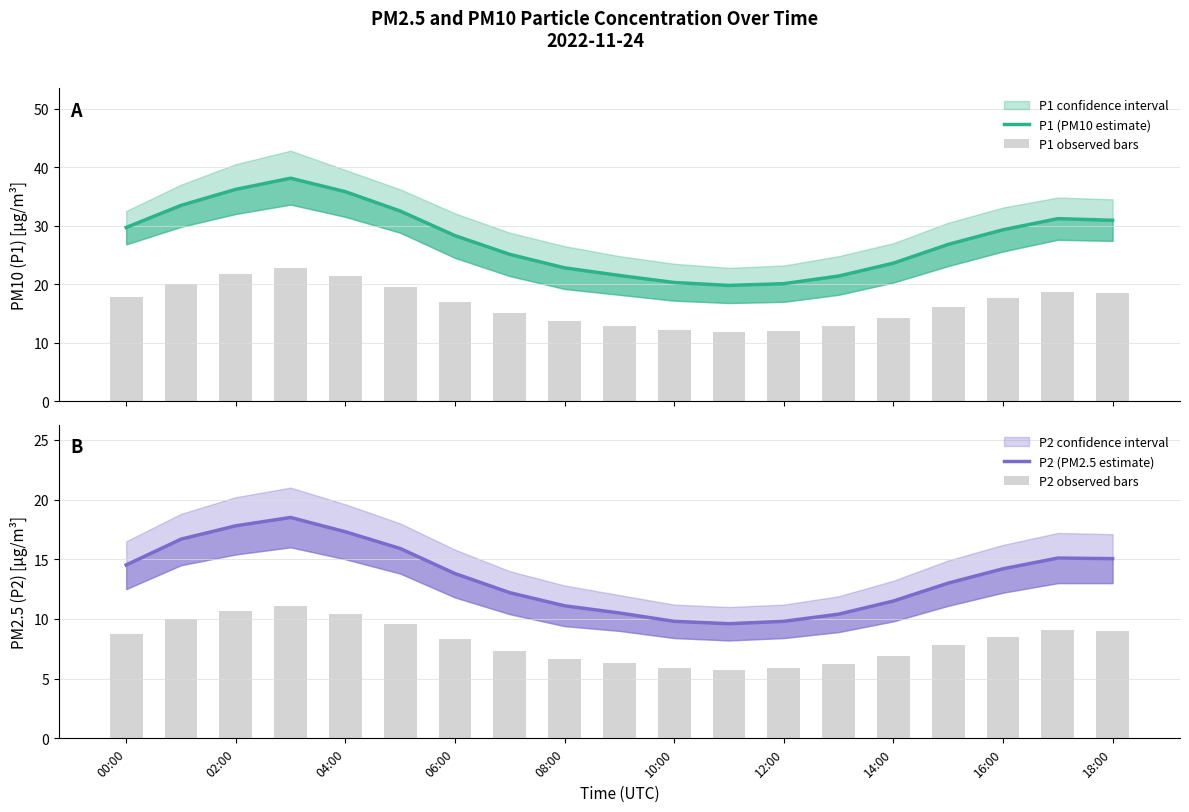

The P2 (PM2.5 estimate) series shows 9.8 at 12:00. True or false?

True